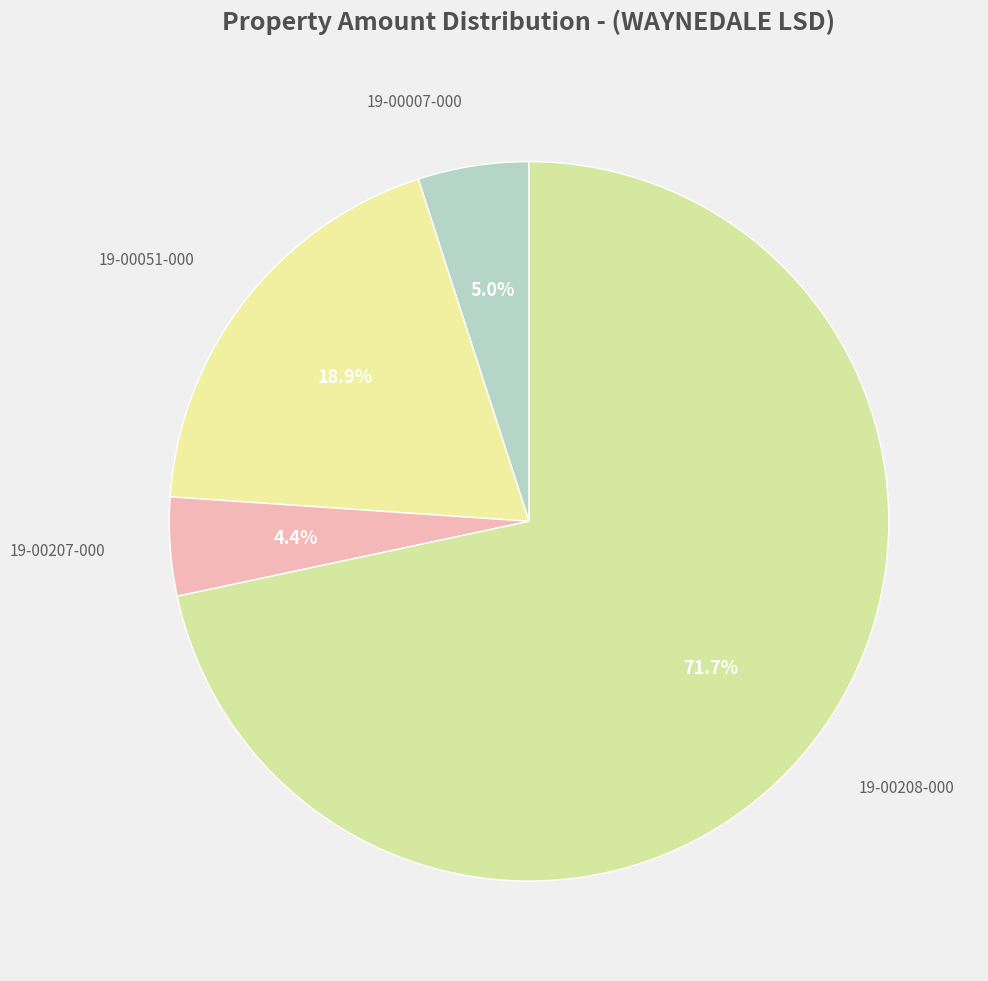

Count the number of slices in the pie.

4